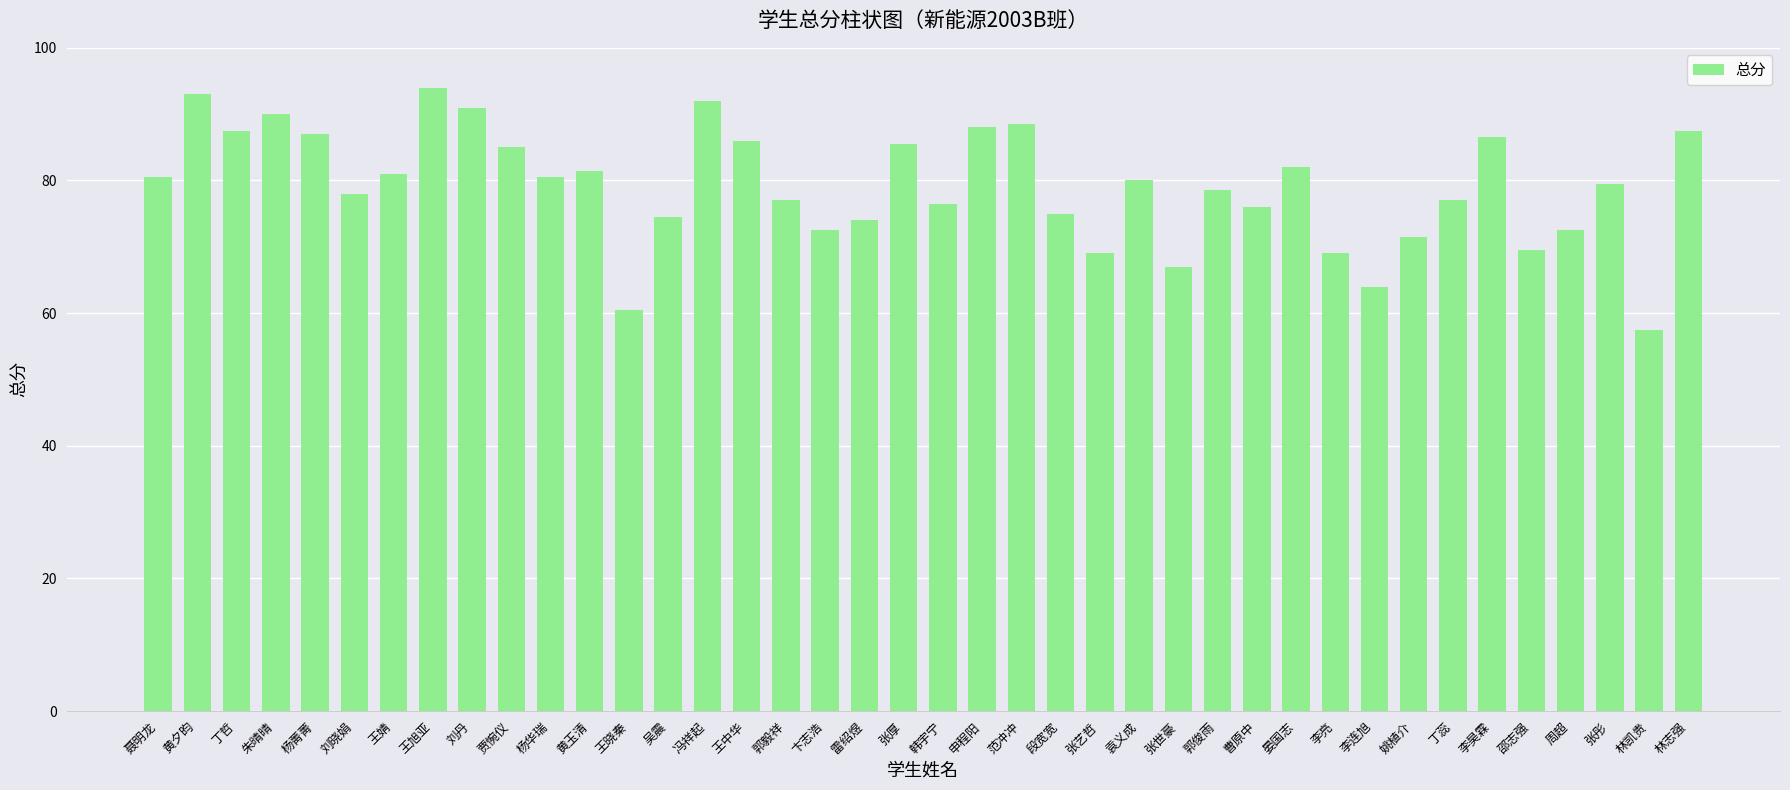

What is the sum of the values at 周超 and 韩宇宁?

149.0